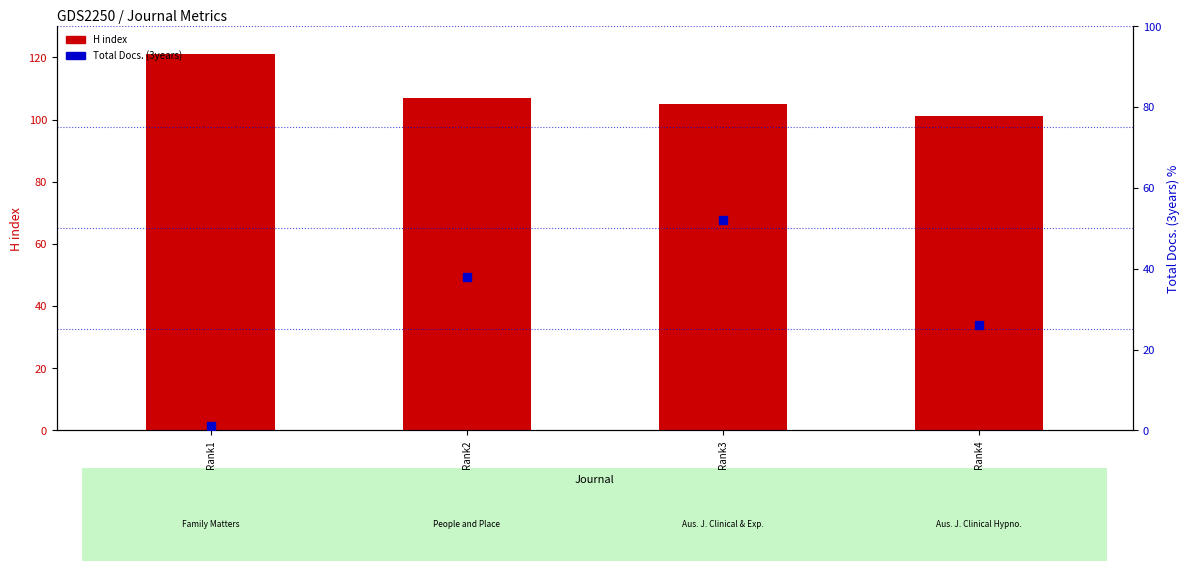

Which series has the largest total across all categories?

H index